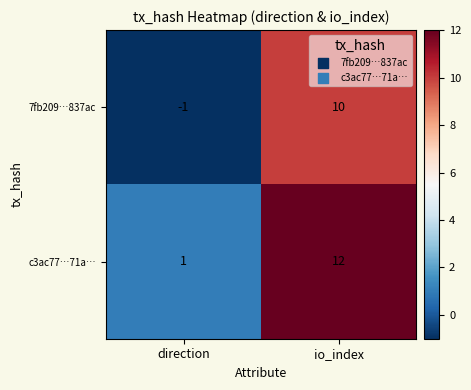

Where is 7fb209…837ac nearest to the value 4?

direction